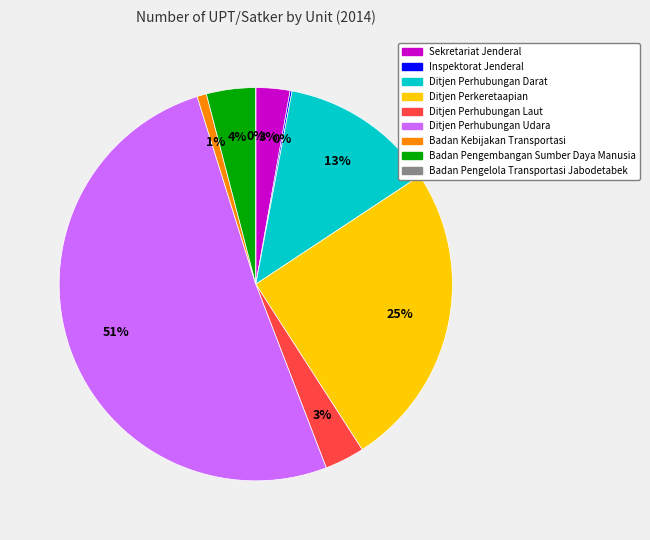

The Ditjen Perhubungan Darat slice represents 25% of the pie. True or false?

False